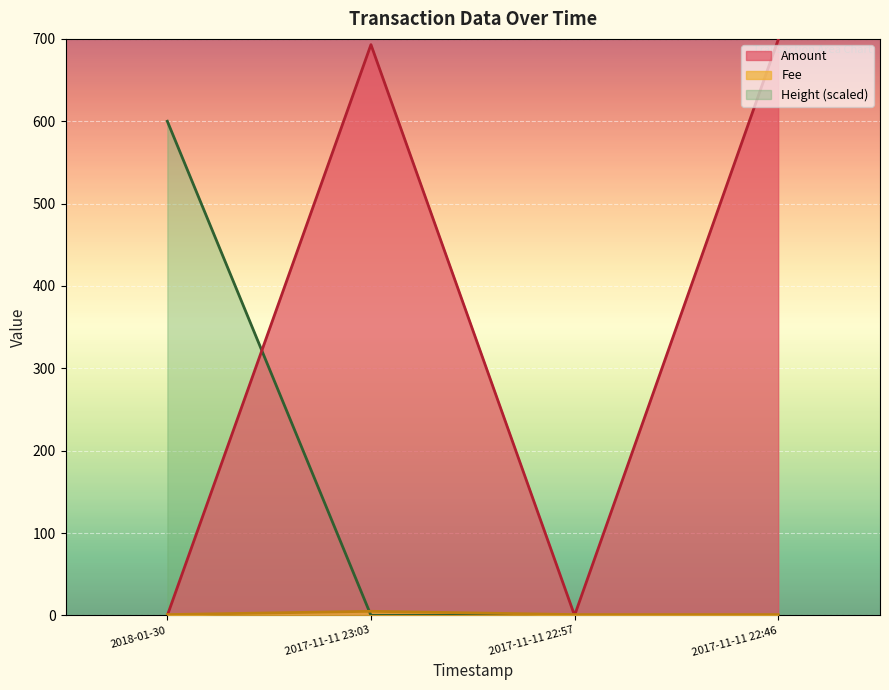

Which has a higher value, 2018-01-30 or 2017-11-11 22:57?

2018-01-30